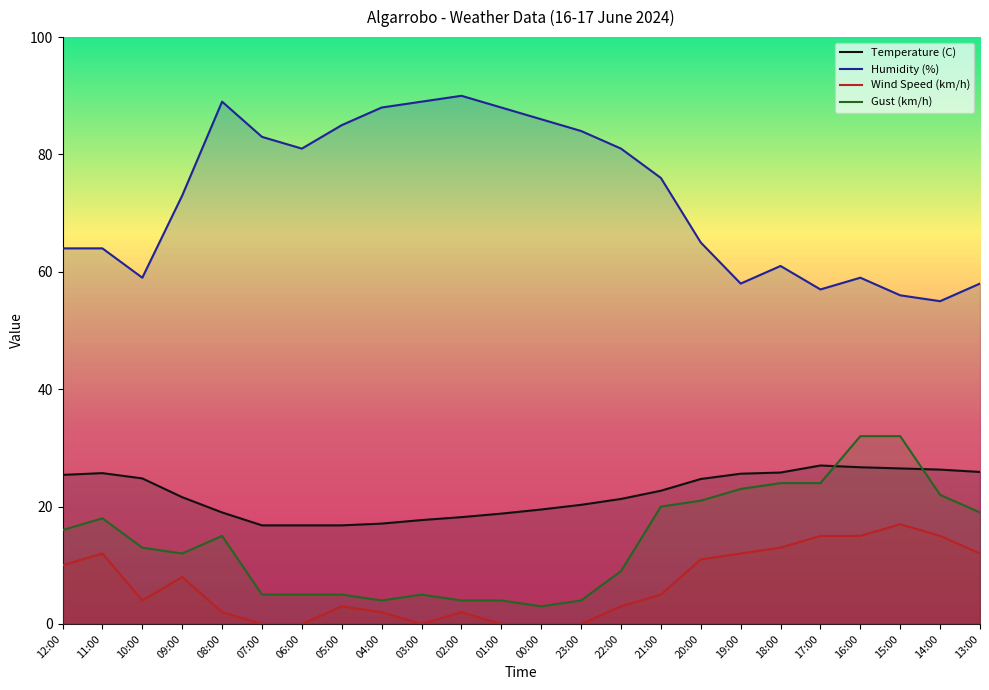

How many values in the Gust (km/h) series are below 15?

12